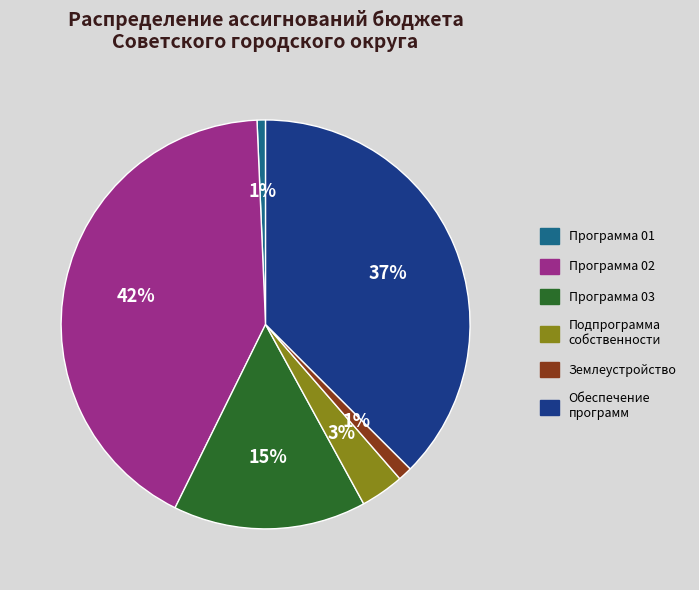

To the nearest percent, what is the average slice percentage?

17%